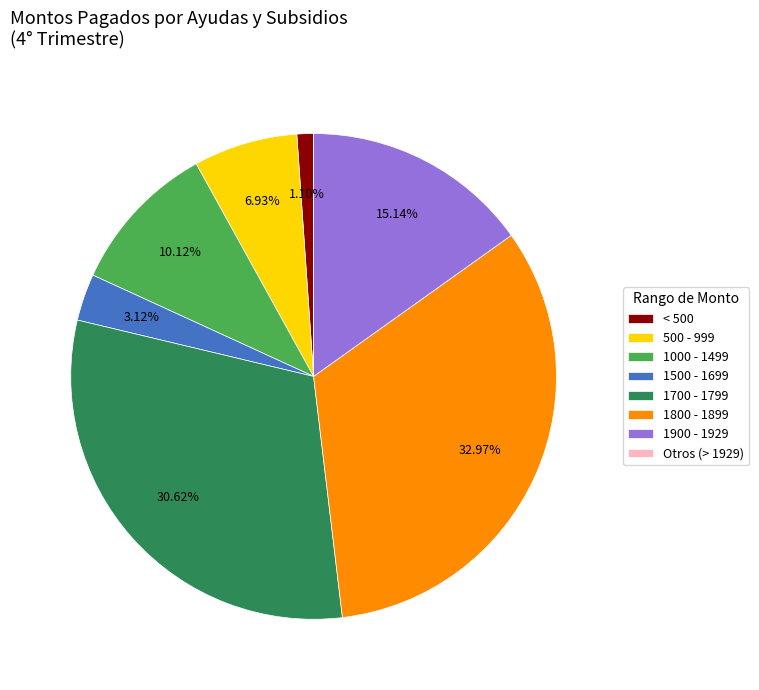

Do 1000 - 1499 and 1900 - 1929 together represent more than half of the pie?

No